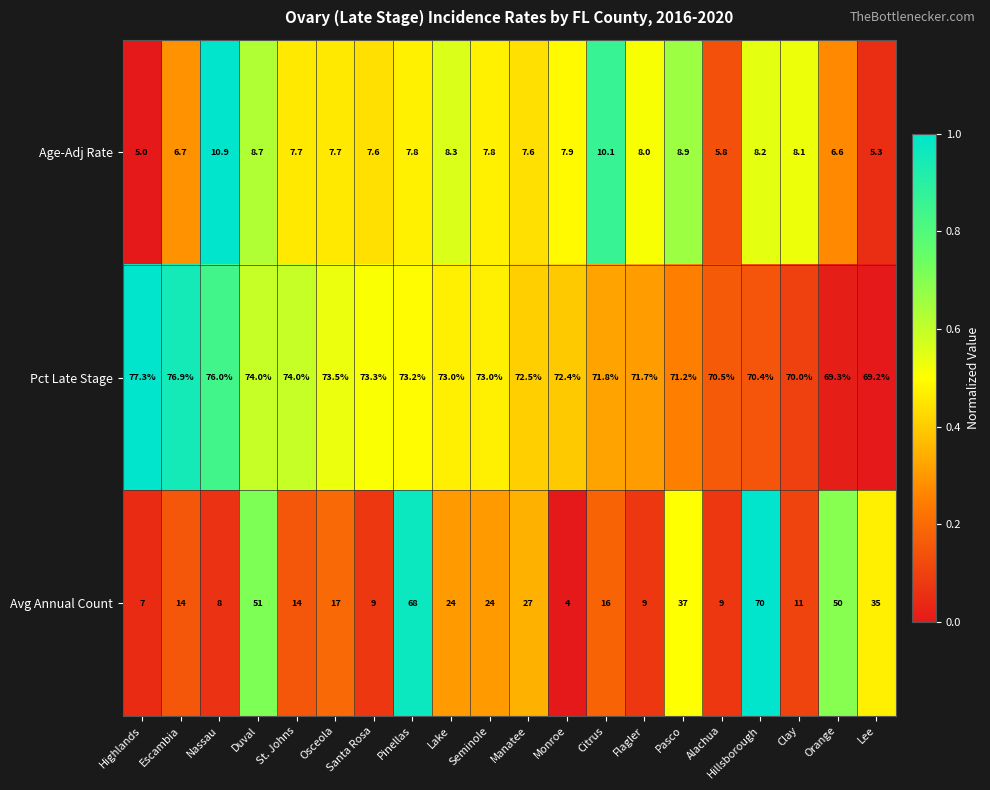

What is the difference between the maximum and minimum values in the Pct Late Stage series?

8.1